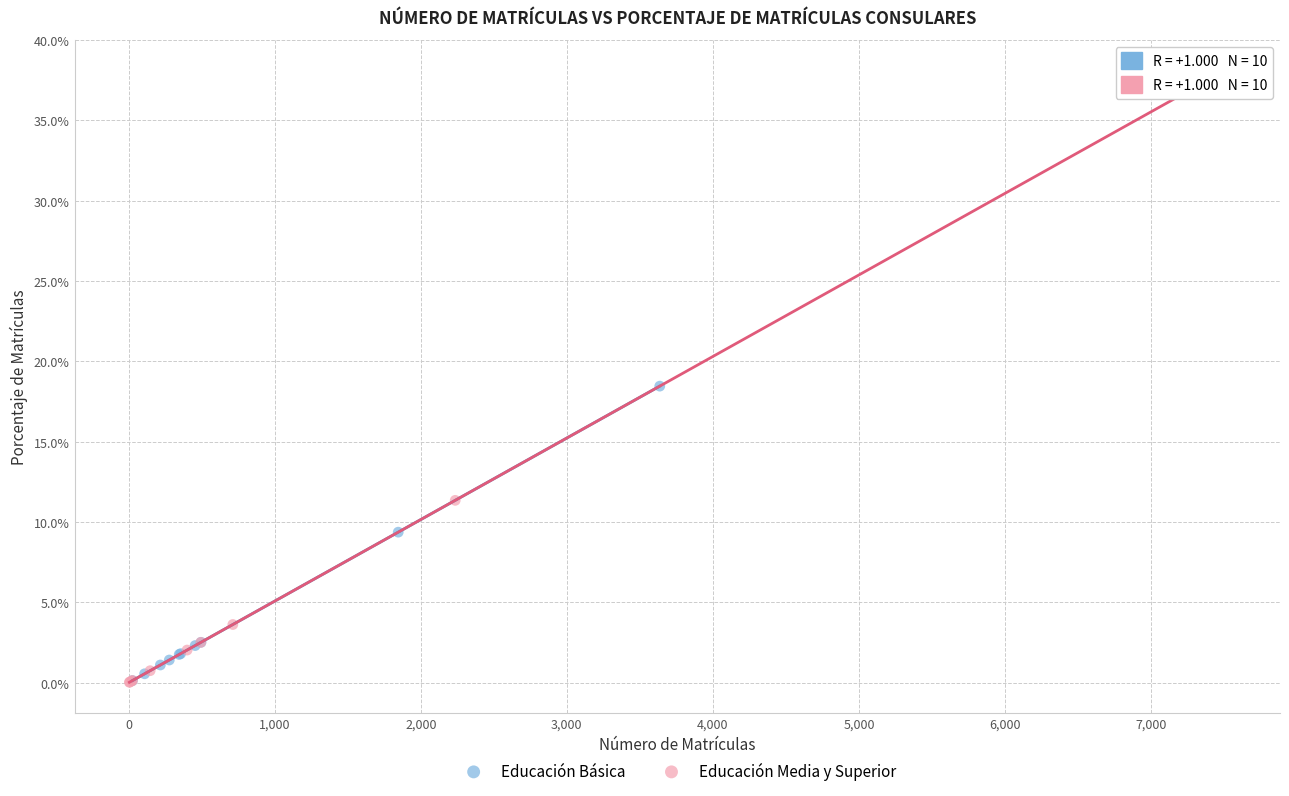

Which series reaches the maximum Y coordinate?

Educación Media y Superior